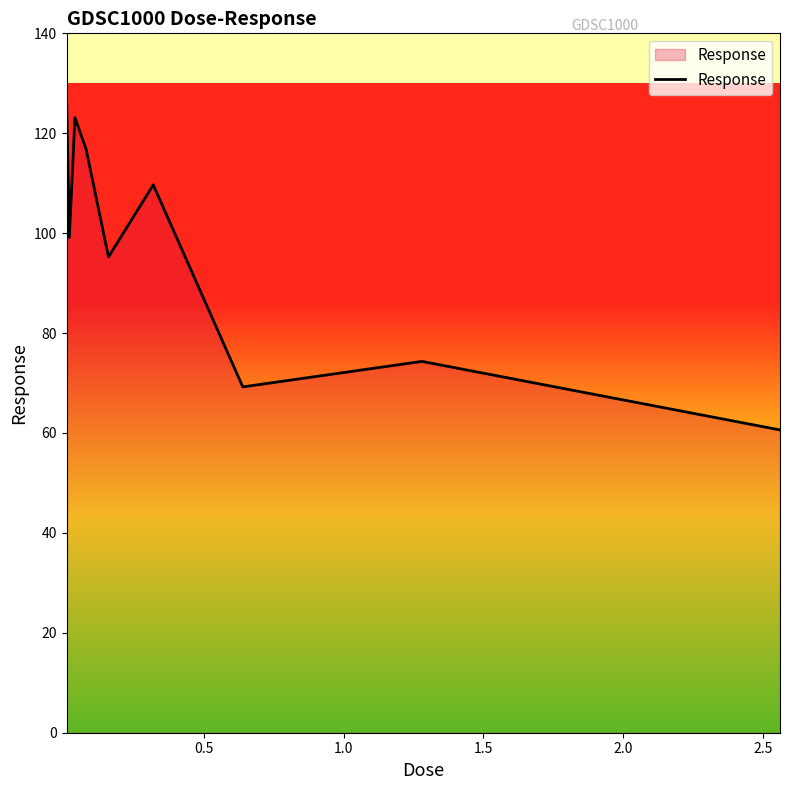

What is the difference between the maximum and minimum values?

67.1